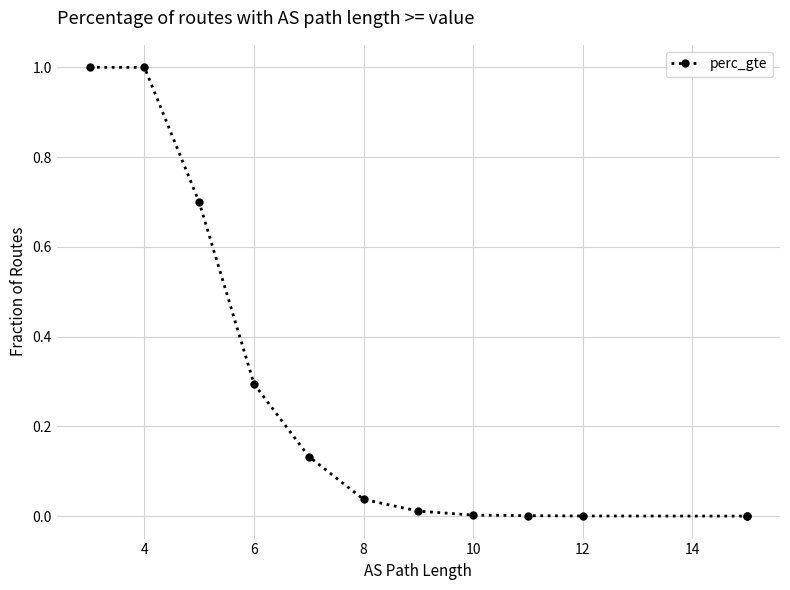

Is this an area chart (filled region under the line)?

No